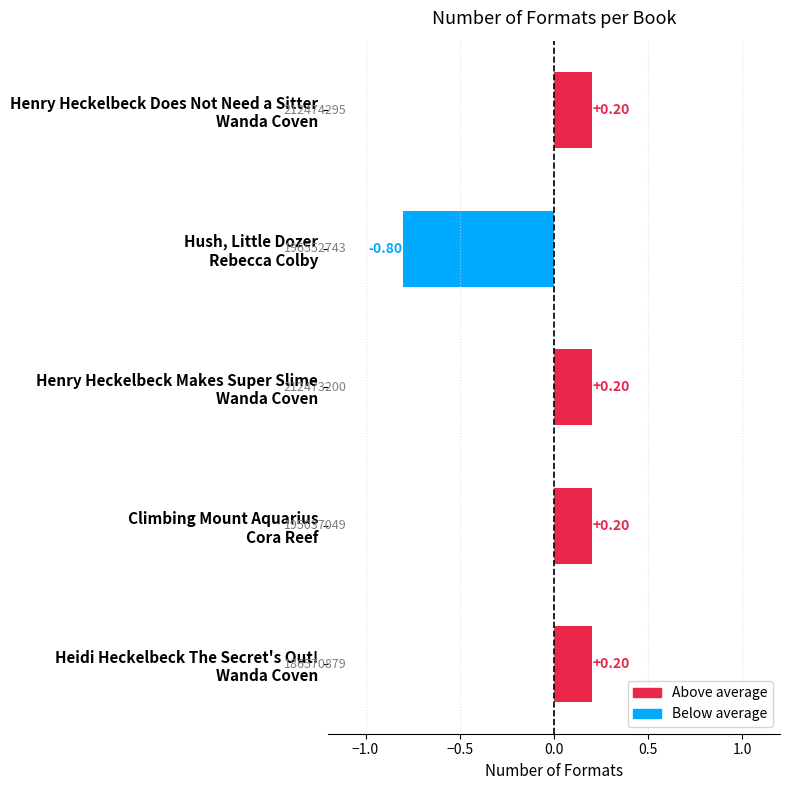

What is the difference between the maximum and minimum values?

1.0